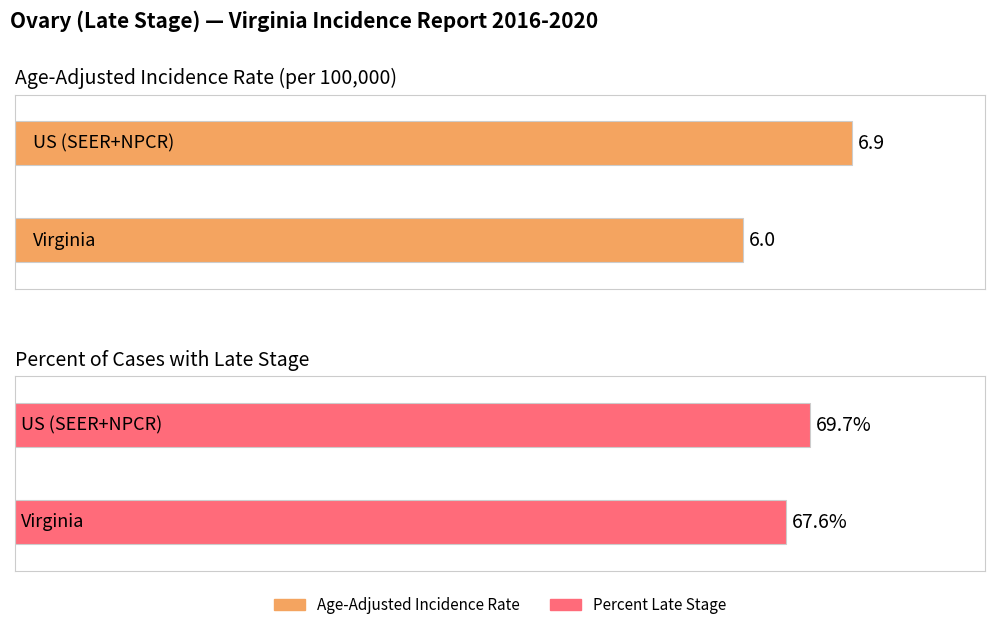

How many data points in Age-Adjusted Incidence Rate are above 6?

1